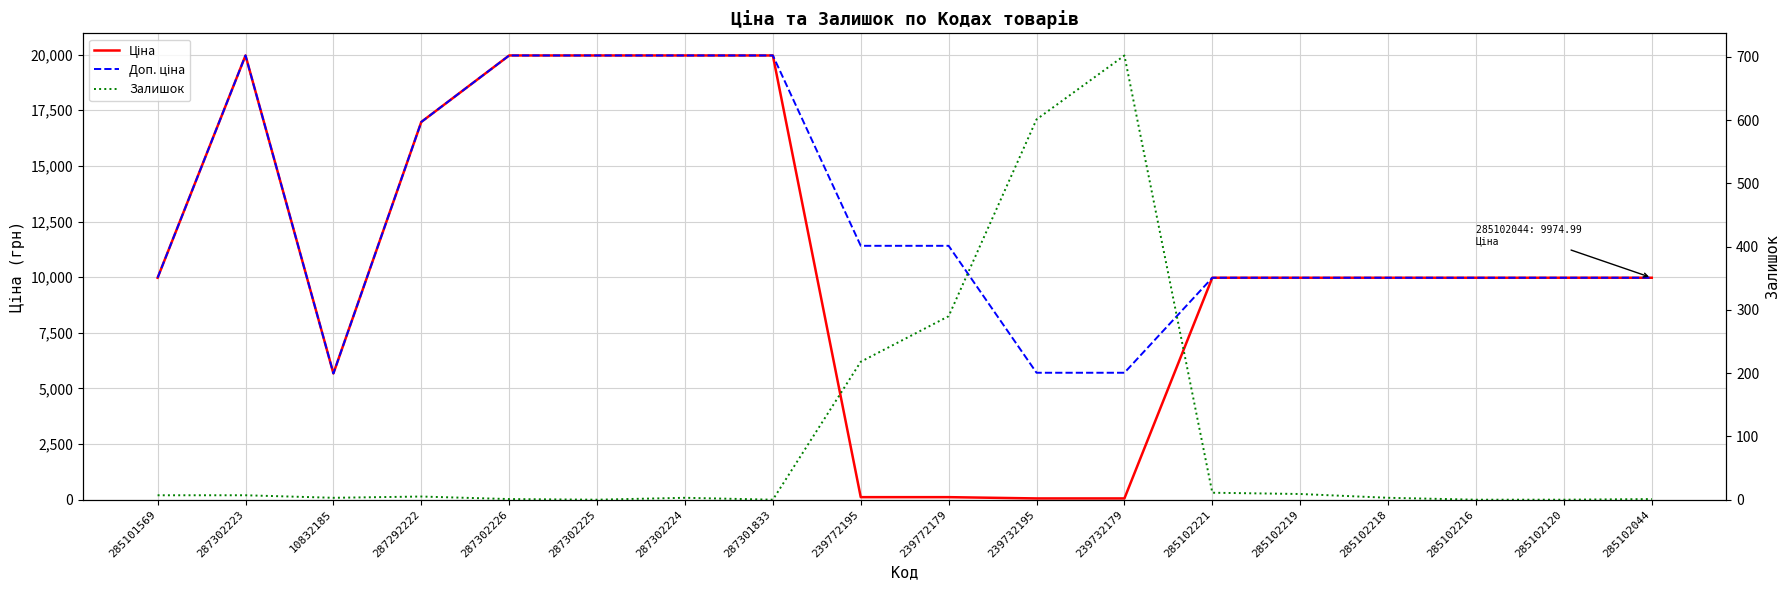

Does the chart have visible grid lines?

Yes